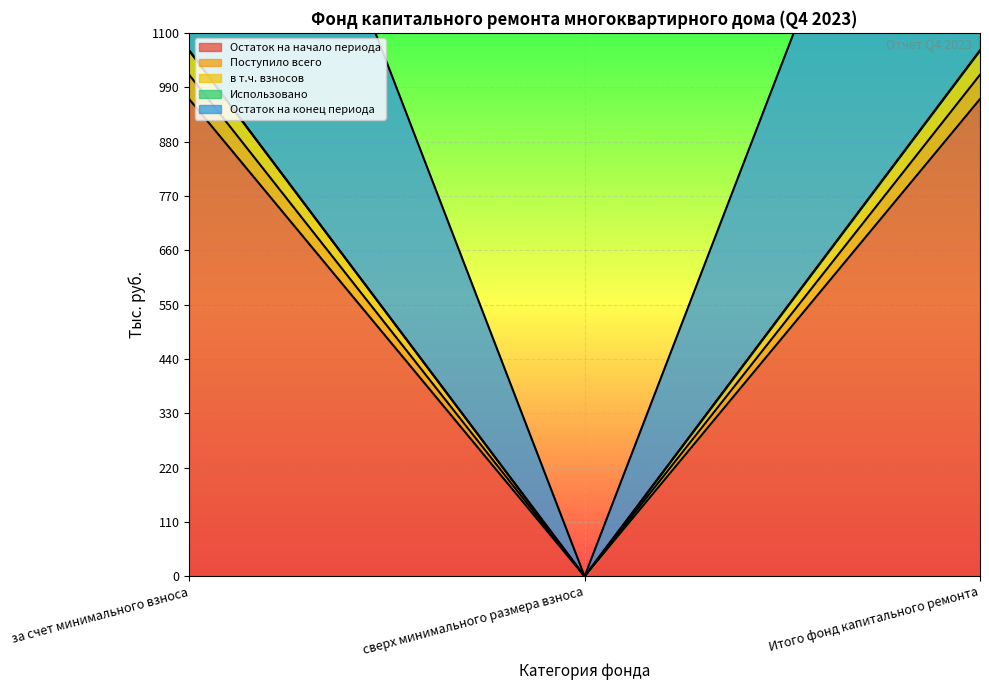

True or false: Поступило всего has a value of 422.7 at сверх минимального размера взноса.

False